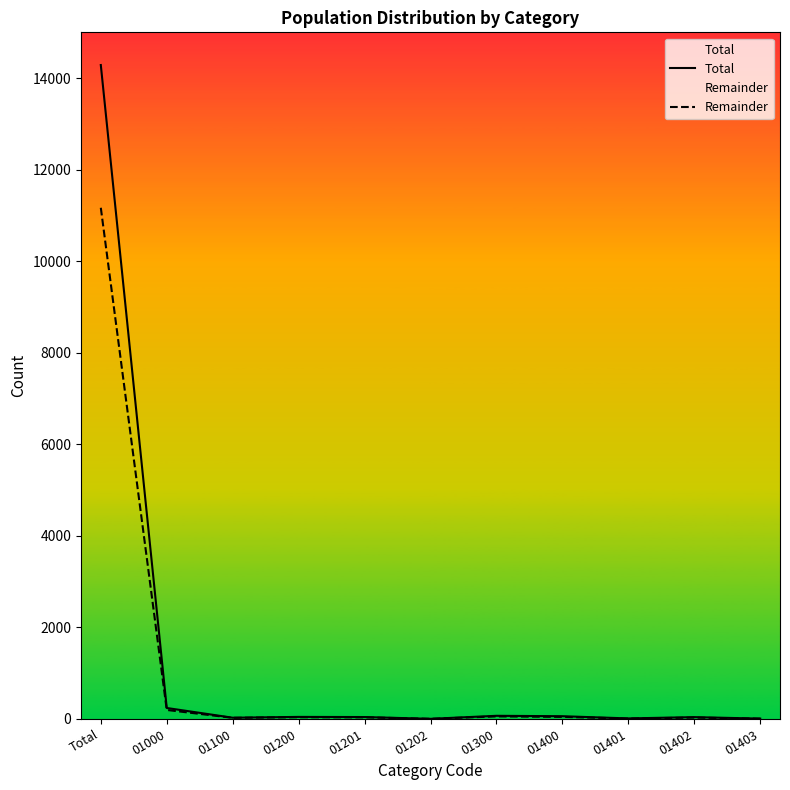

In Total, how many points are lower than both neighbors (excluding endpoints)?

3